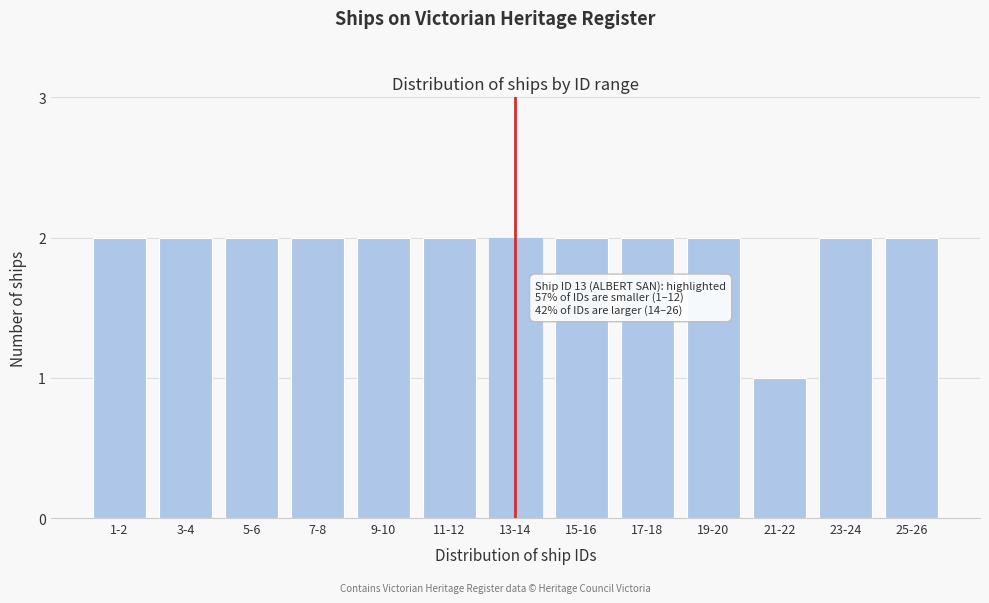

Reading left to right, transcribe all the data shown in this chart.

1-2=2	3-4=2	5-6=2	7-8=2	9-10=2	11-12=2	13-14=2	15-16=2	17-18=2	19-20=2	21-22=1	23-24=2	25-26=2